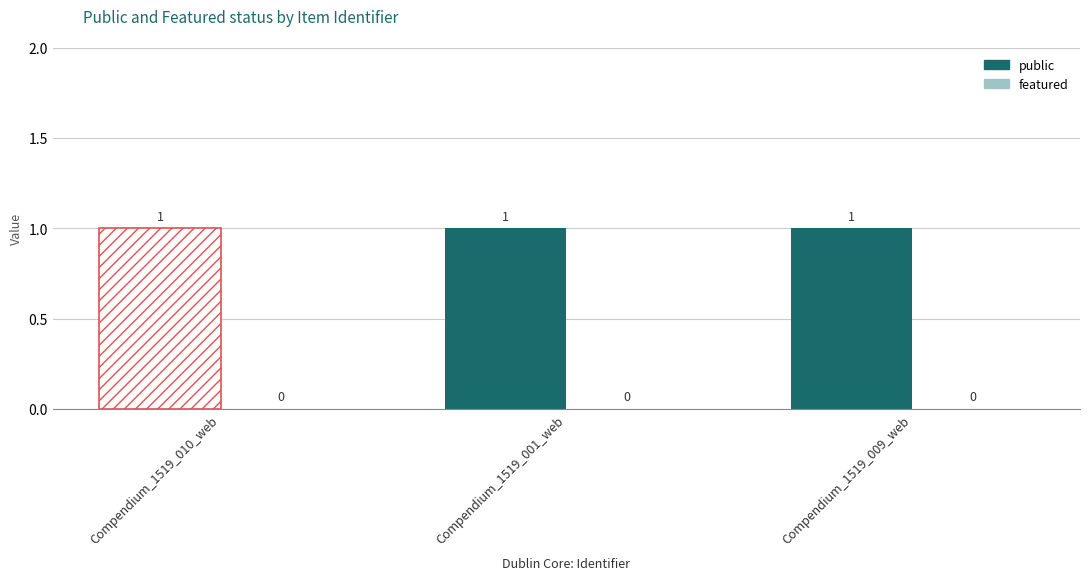

At which category does the chart reach its peak across all series?

Compendium_1519_010_web